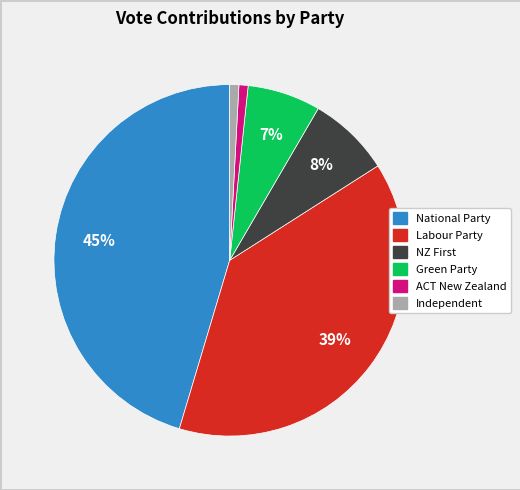

What percentage is the Independent slice, to the nearest percent?

1%